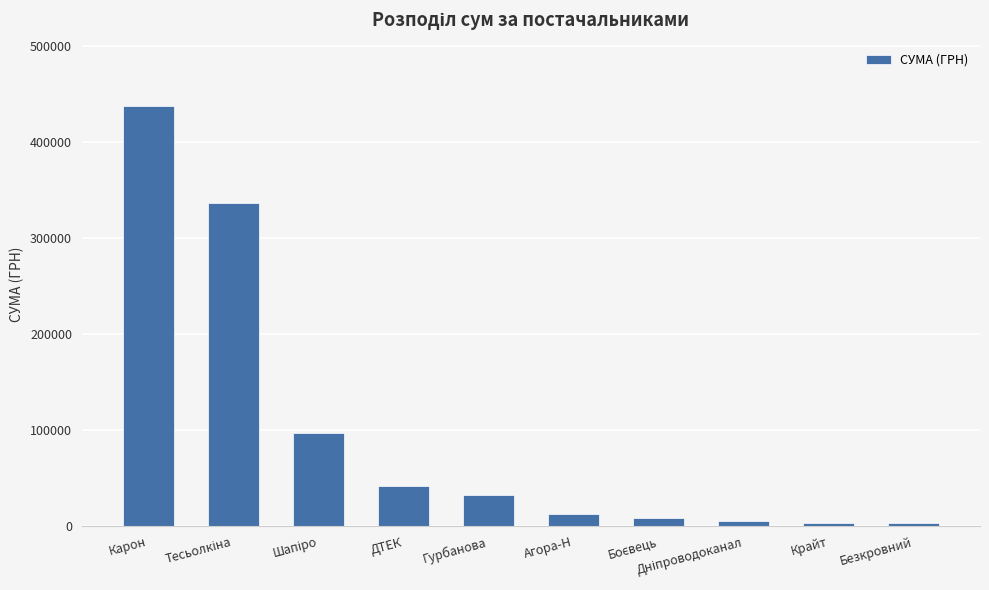

Is it true that the value at Карон is 437677.2?

True